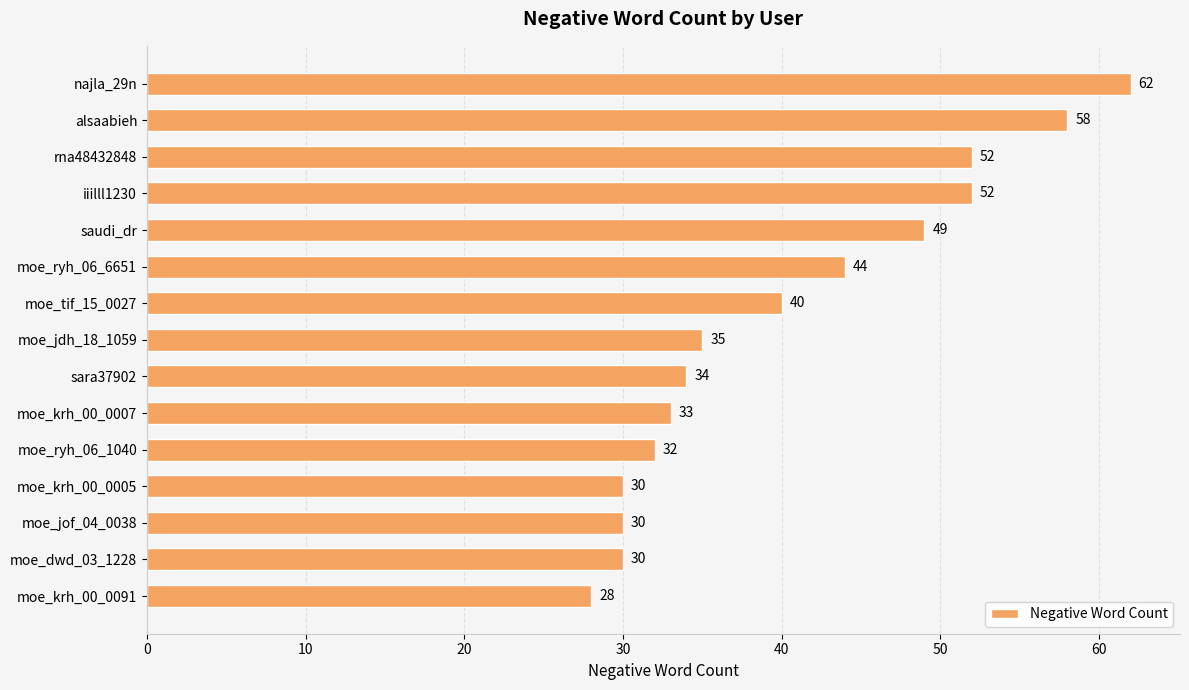

What is the greatest value displayed?

62